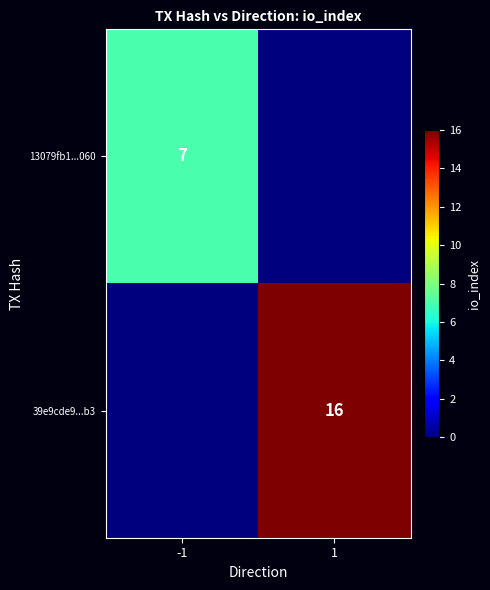

Is it true that 39e9cde9...b3 equals 16 at 1?

True